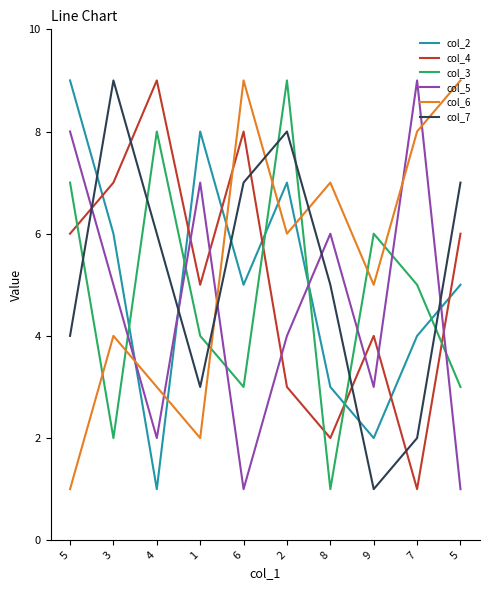

How many lines are shown in the chart?

6